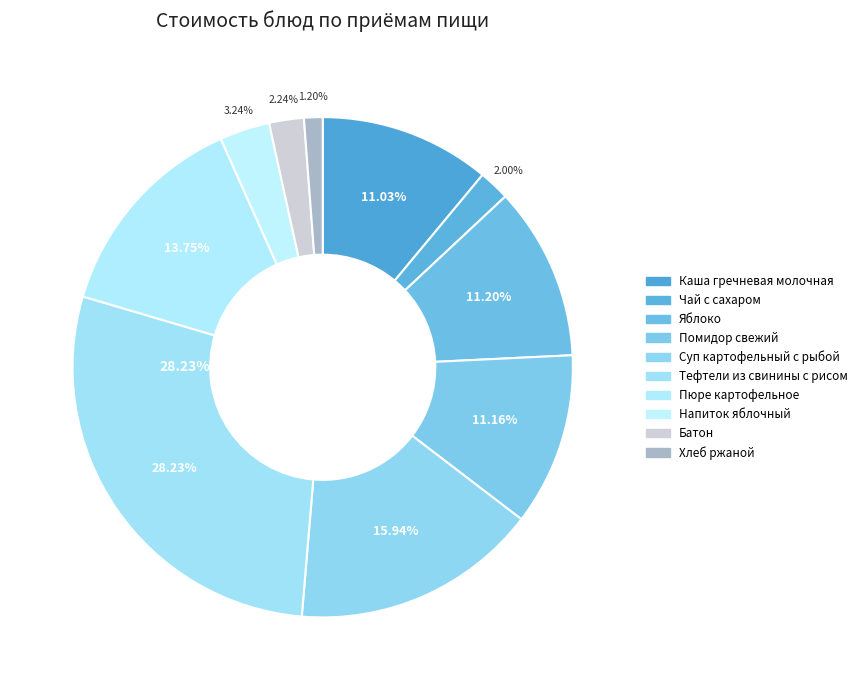

What is the largest slice in the pie chart?

Тефтели из свинины с рисом